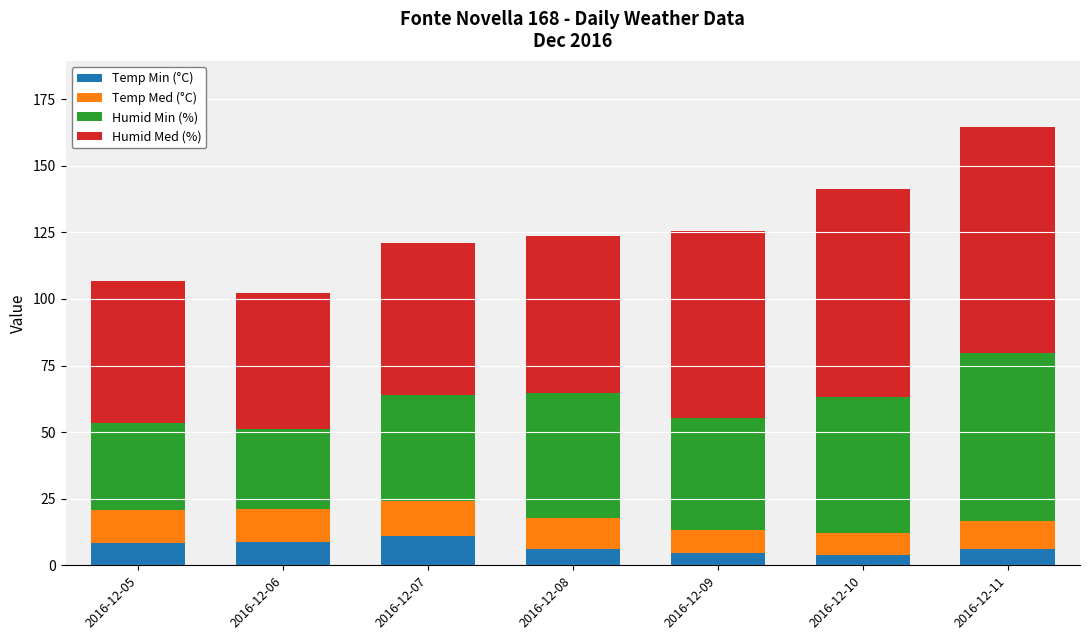

What is the sum of the Temp Min (°C) values at 2016-12-09 and 2016-12-08?

10.9